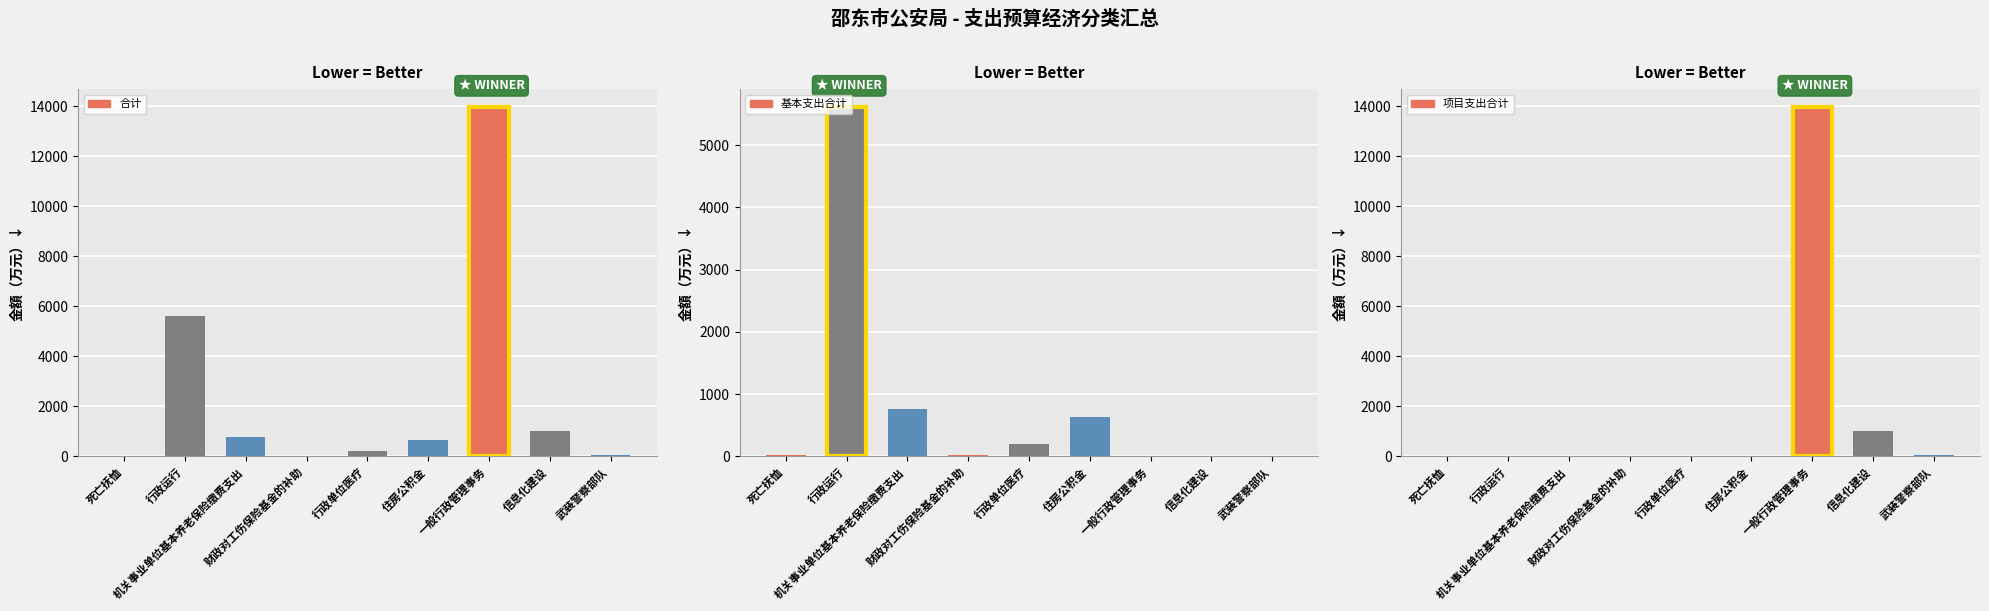

Which series has the largest total across all categories?

合计